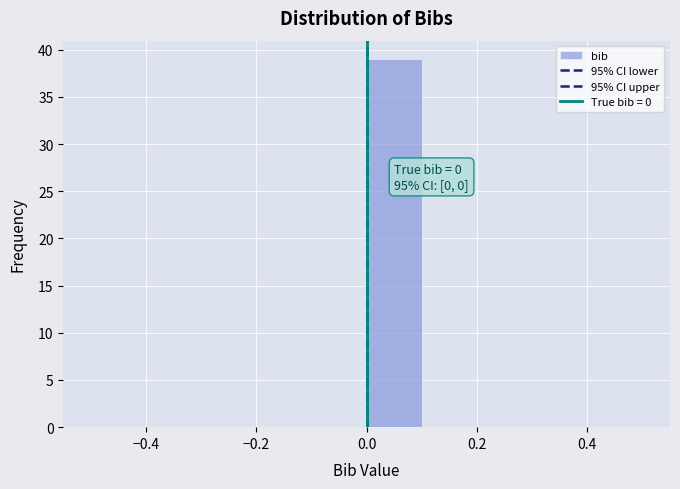

Which range on the x-axis has the tallest bar?

0.0 to 0.1